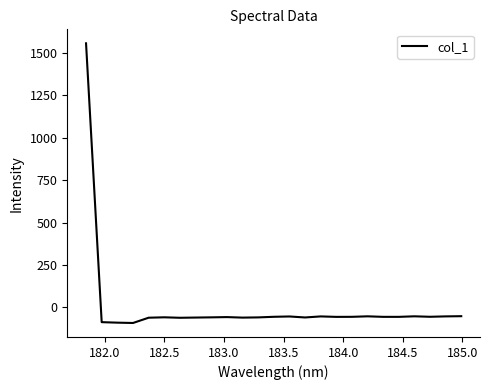

What is the maximum value shown in the chart?

1557.0